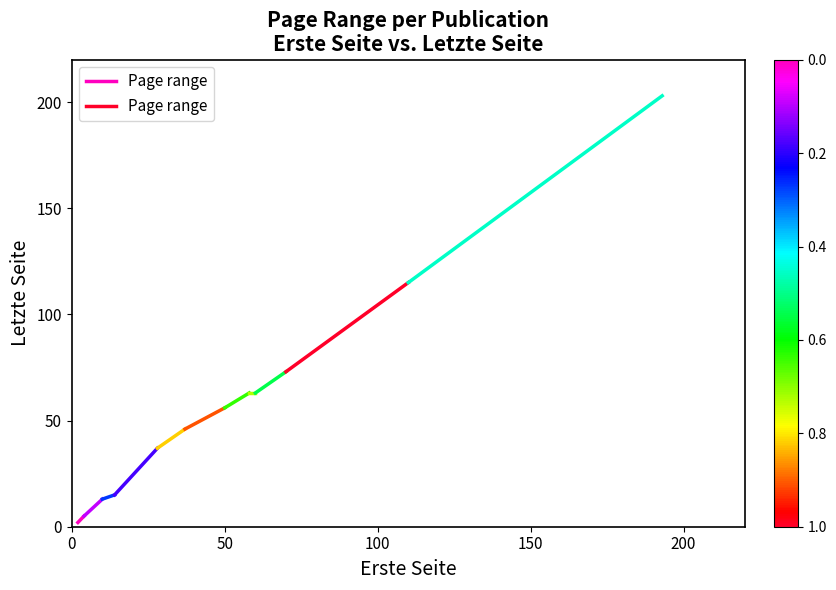

List the labels in order of value, largest first.

50, 0